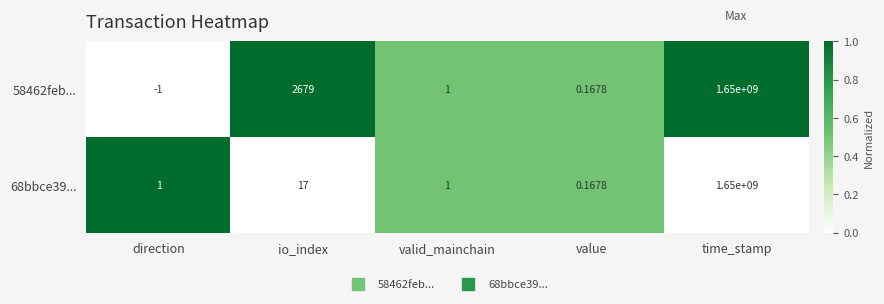

At which label is 68bbce39... closest to 825000000?

io_index